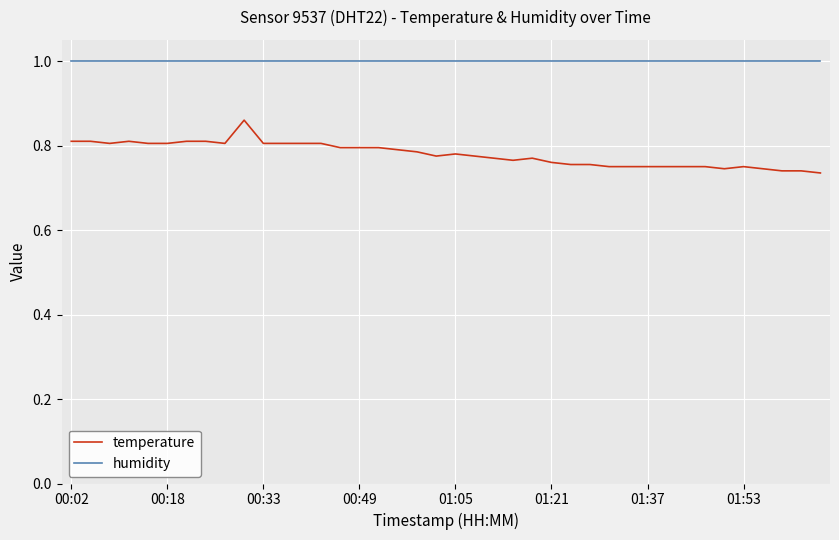

How many distinct data groups are displayed?

2